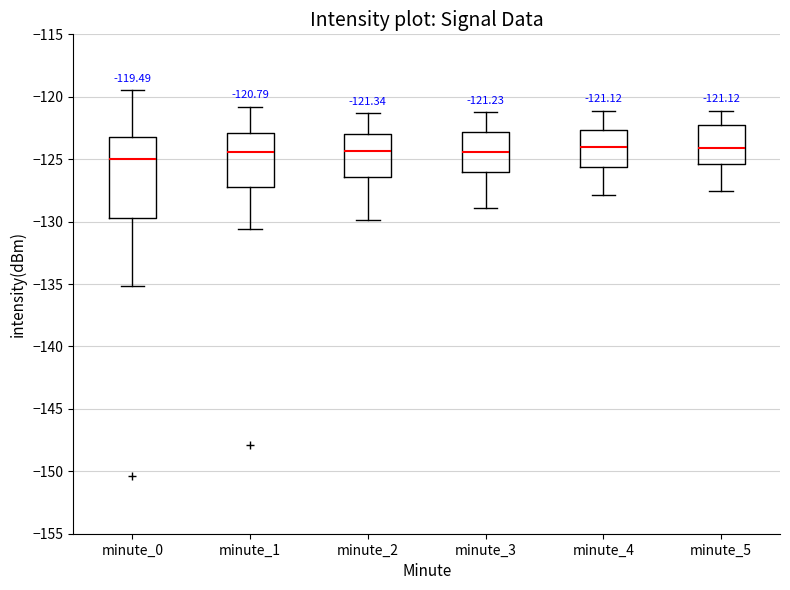

Which box is the tallest, from its lower edge to its upper edge?

minute_0